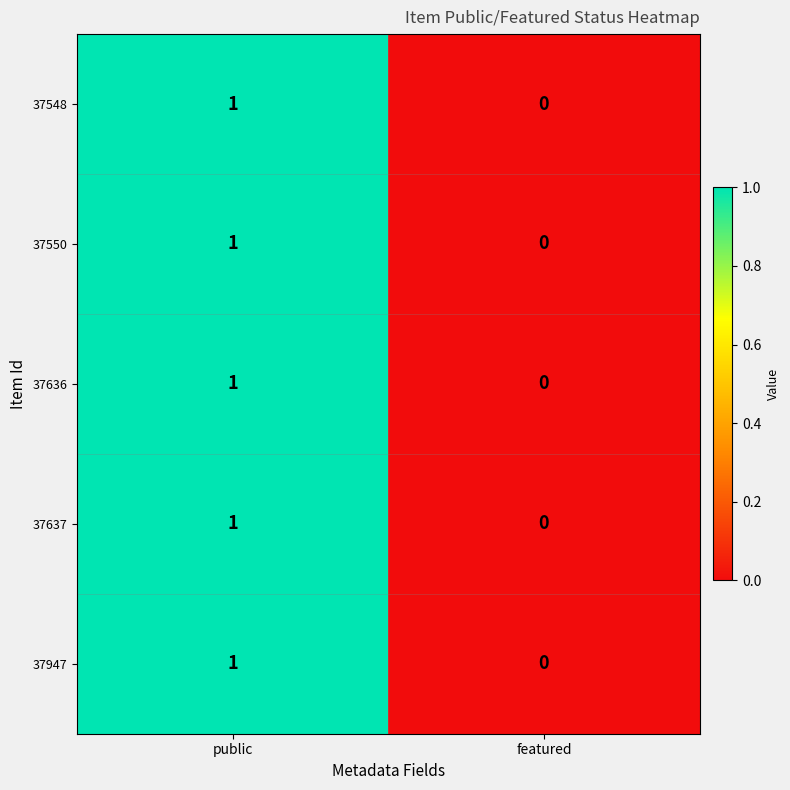

Count the number of categories in the chart.

2